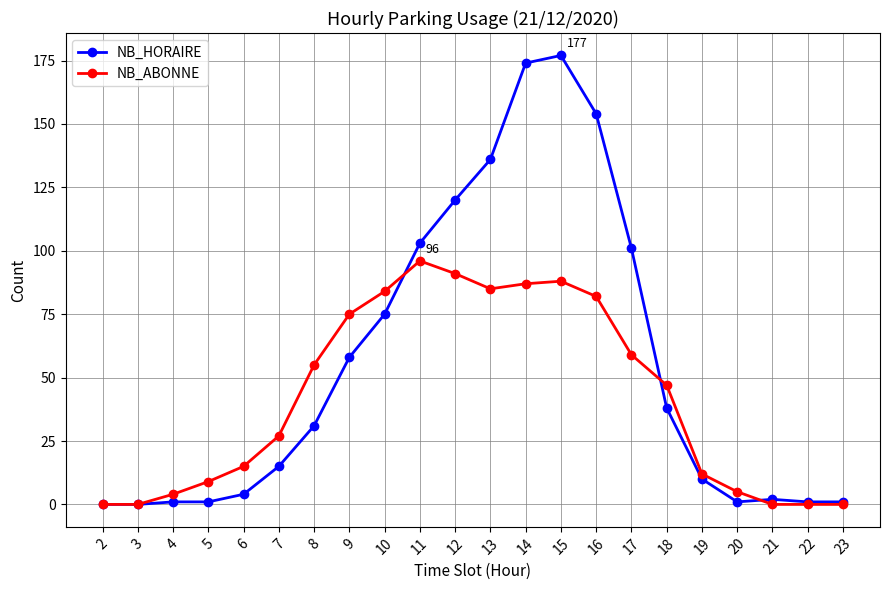

The NB_ABONNE series shows 133 at 15. True or false?

False